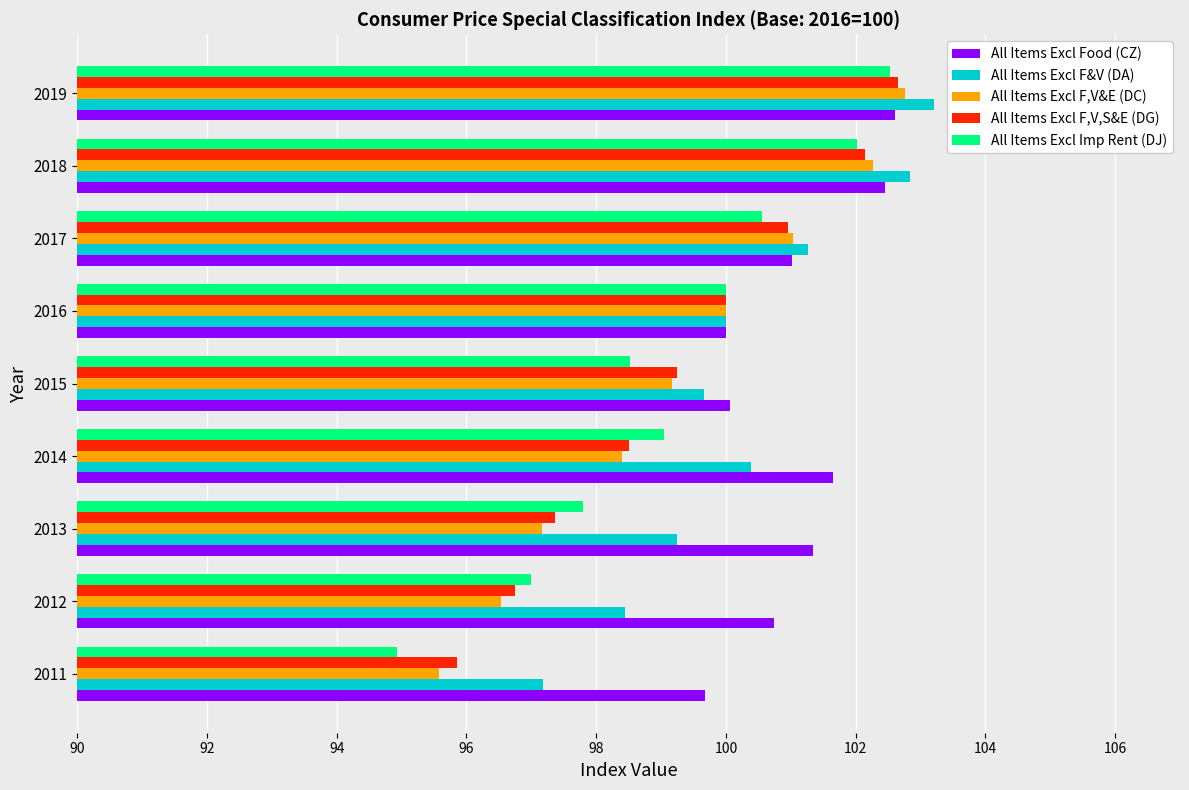

What are all the series names shown in the legend?

All Items Excl Food (CZ), All Items Excl F&V (DA), All Items Excl F,V&E (DC), All Items Excl F,V,S&E (DG), All Items Excl Imp Rent (DJ)